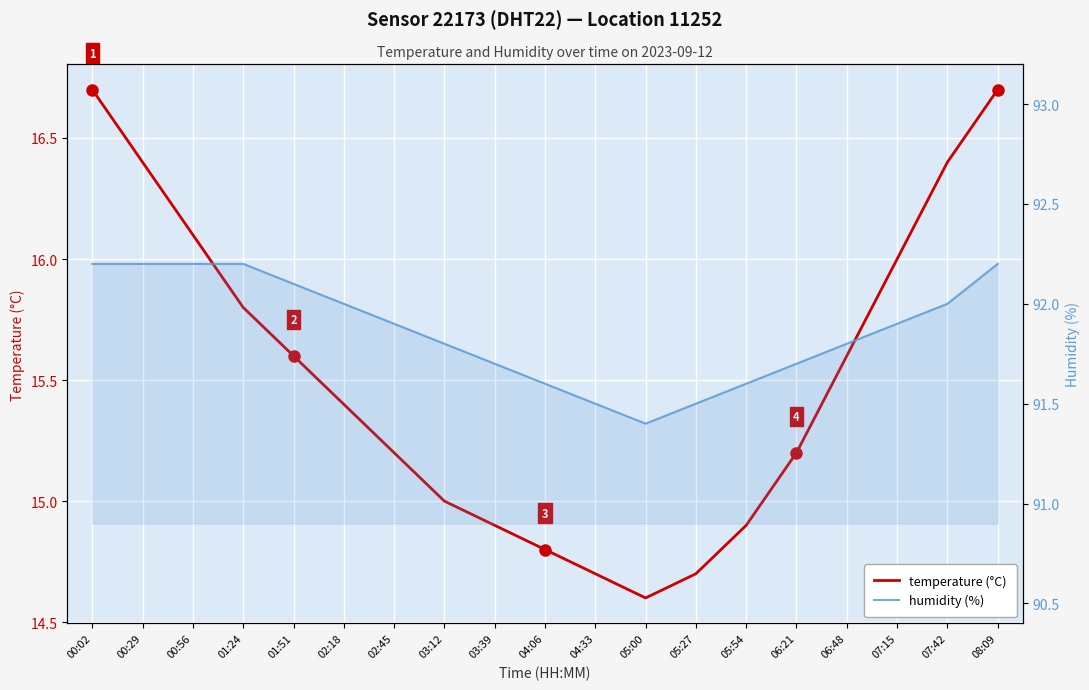

Rank the series by their maximum value, from lowest to highest.

temperature (°C), humidity (%)